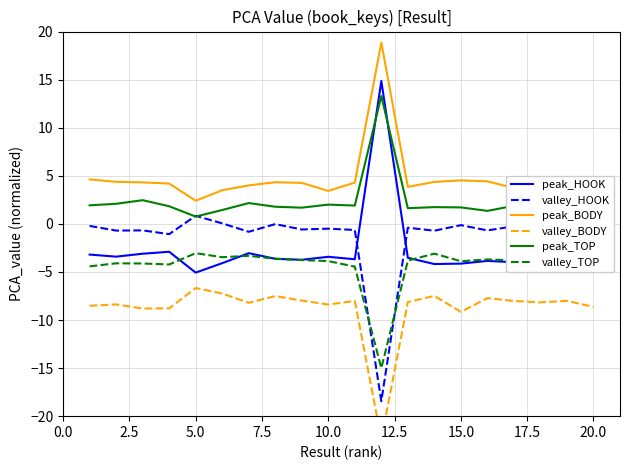

Which series has the largest total across all categories?

peak_BODY